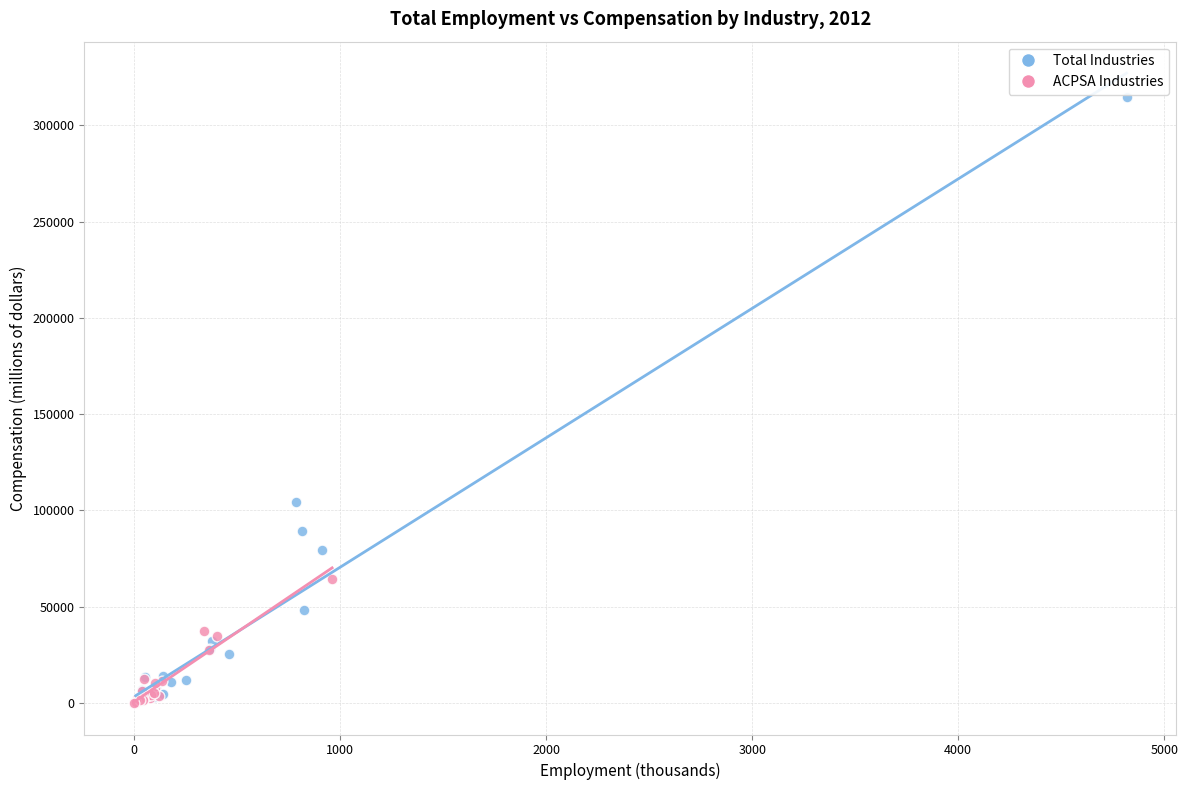

Which series has the largest Y range (max minus min)?

Total Industries